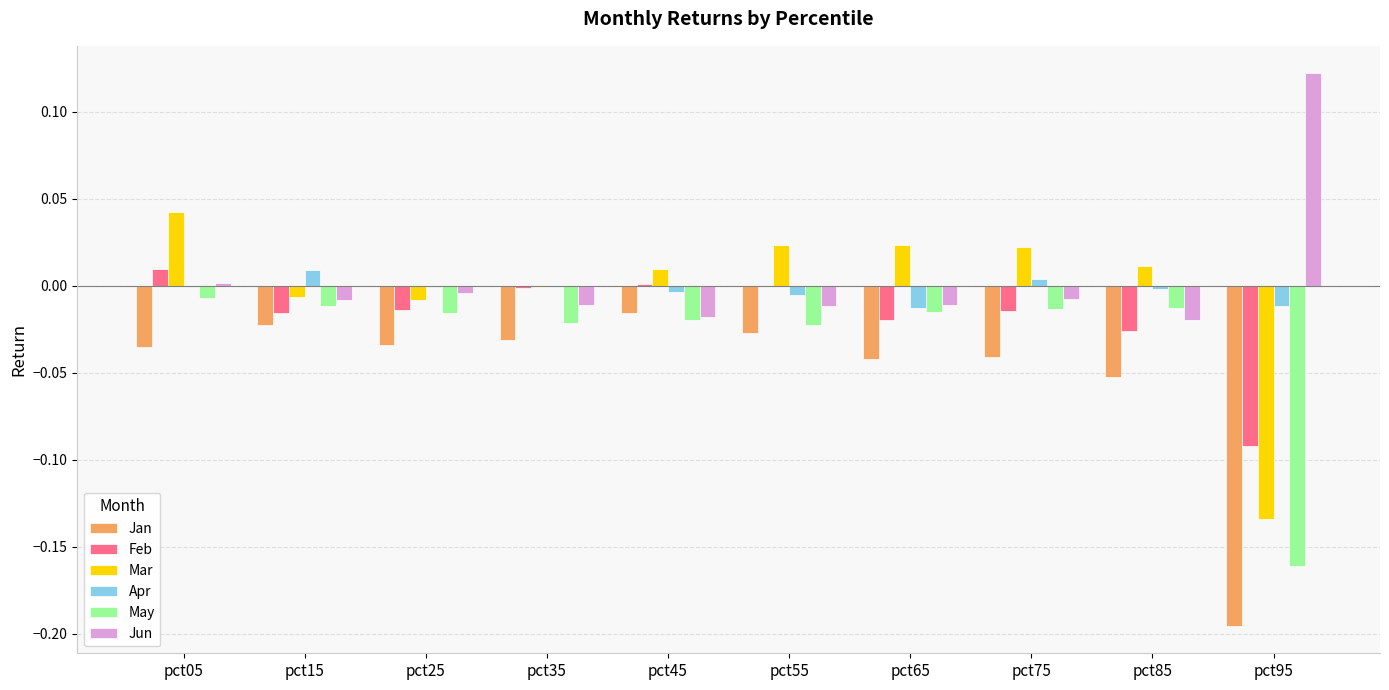

Are the bars horizontal?

No